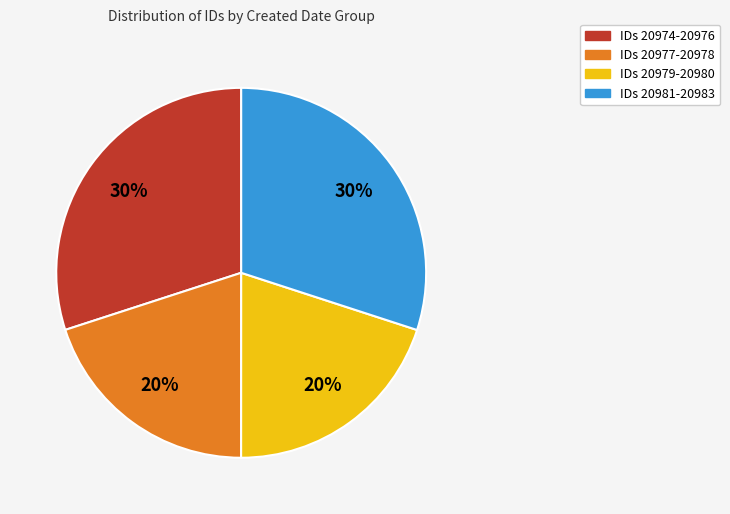

Is there a majority slice in this chart?

No